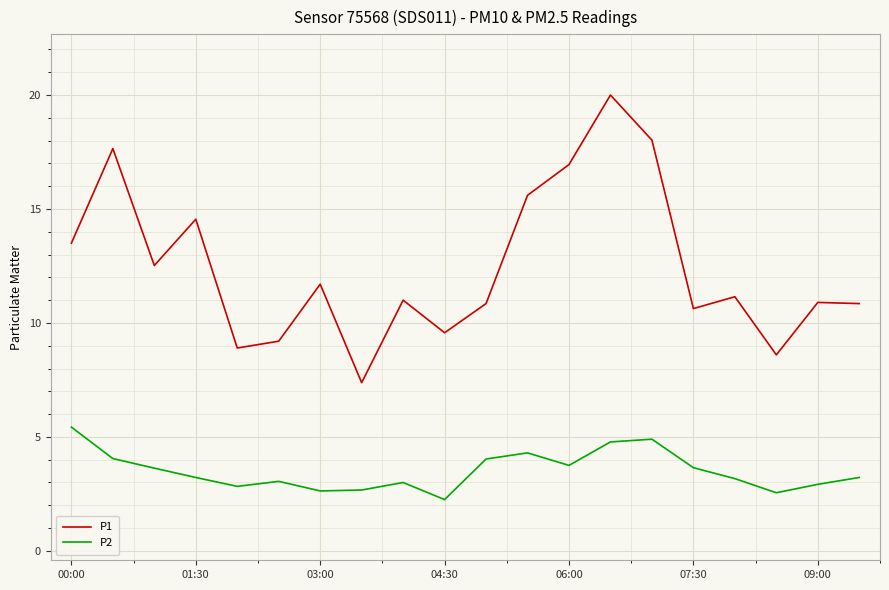

Does the chart display data point markers on the line(s)?

No